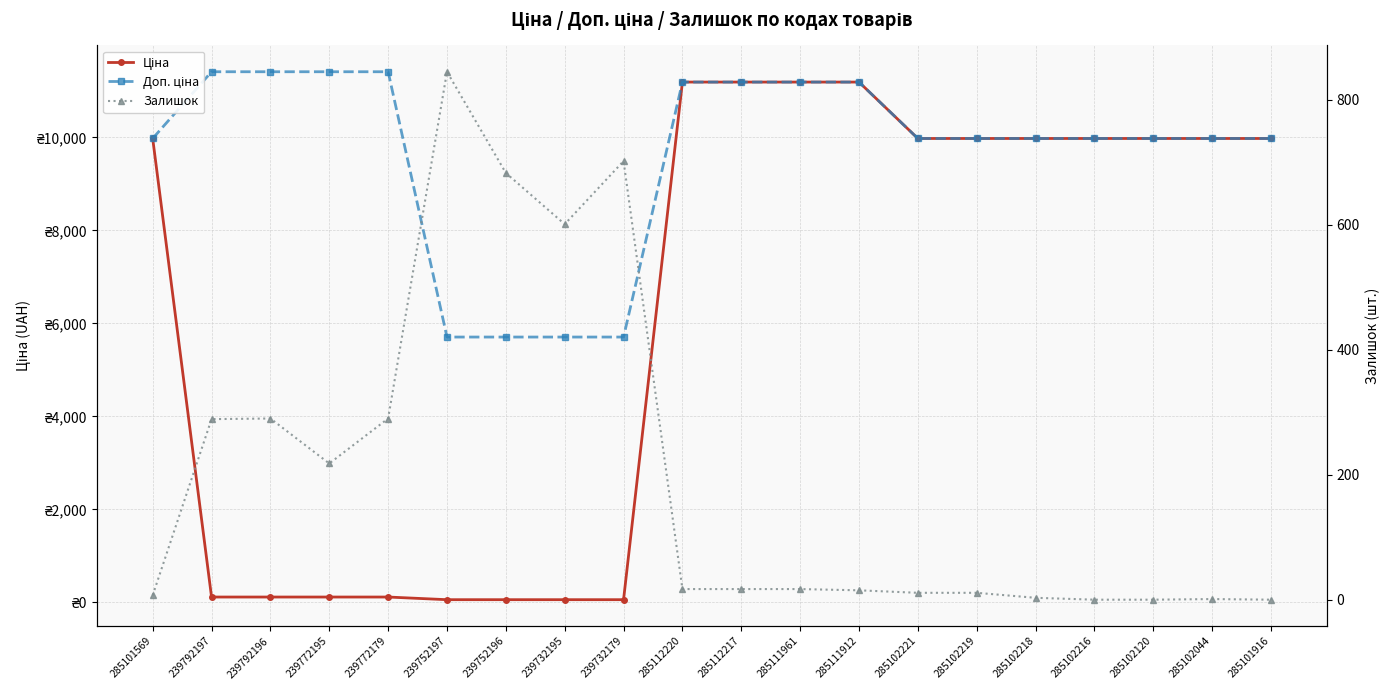

Rank the series at 285101916 from lowest to highest value.

Залишок, Ціна, Доп. ціна